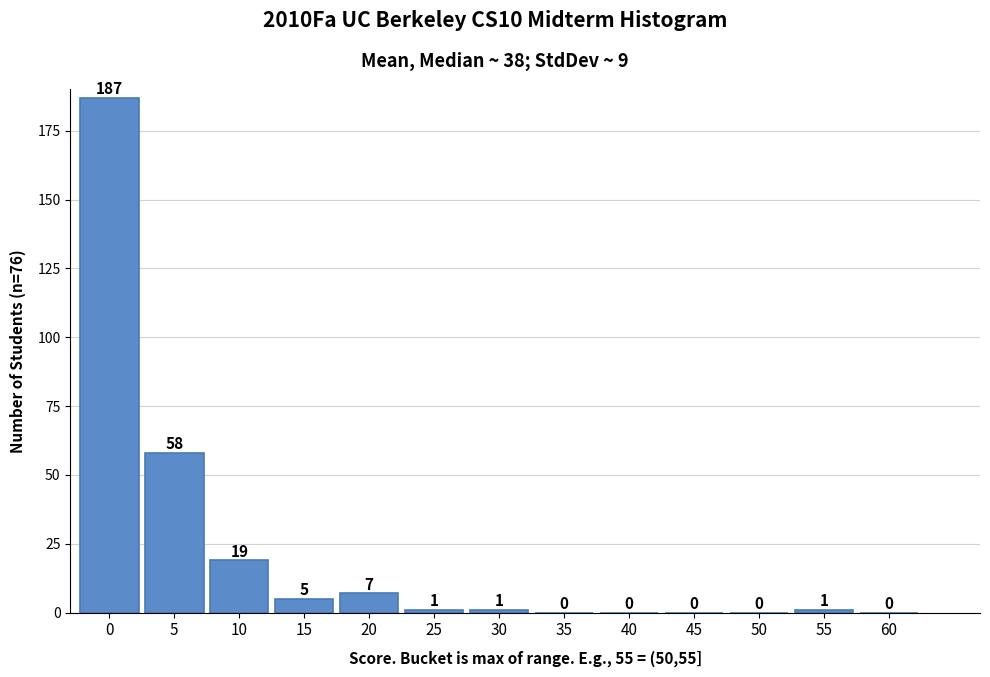

Reading left to right, list all the values displayed in this chart.

0=187	5=58	10=19	15=5	20=7	25=1	30=1	35=0	40=0	45=0	50=0	55=1	60=0